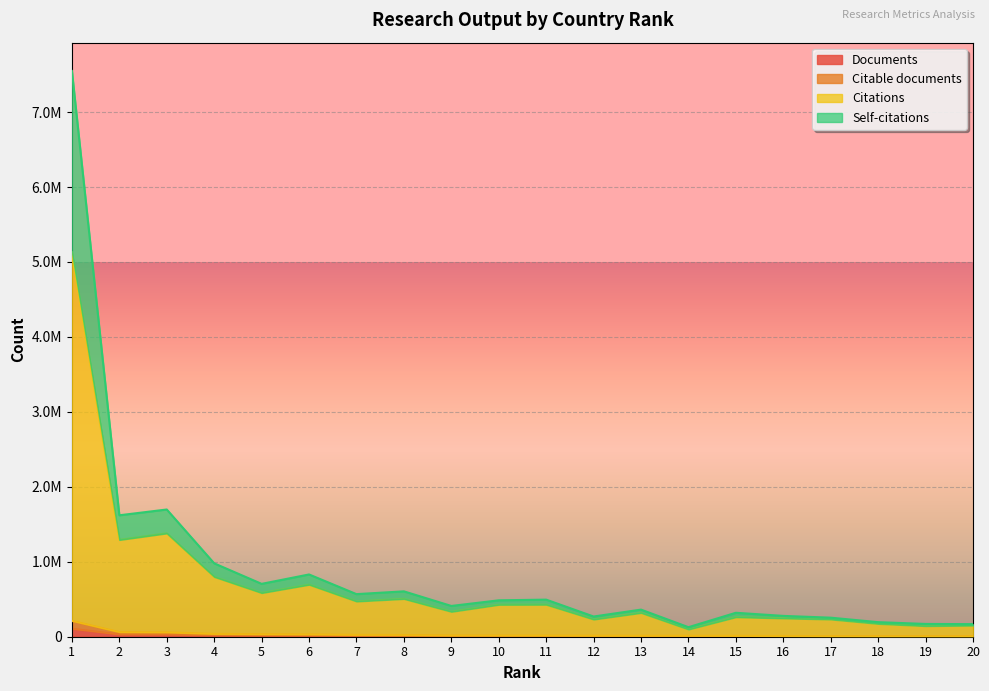

What value does the Citable documents series have at 10, to the nearest 50?

16400